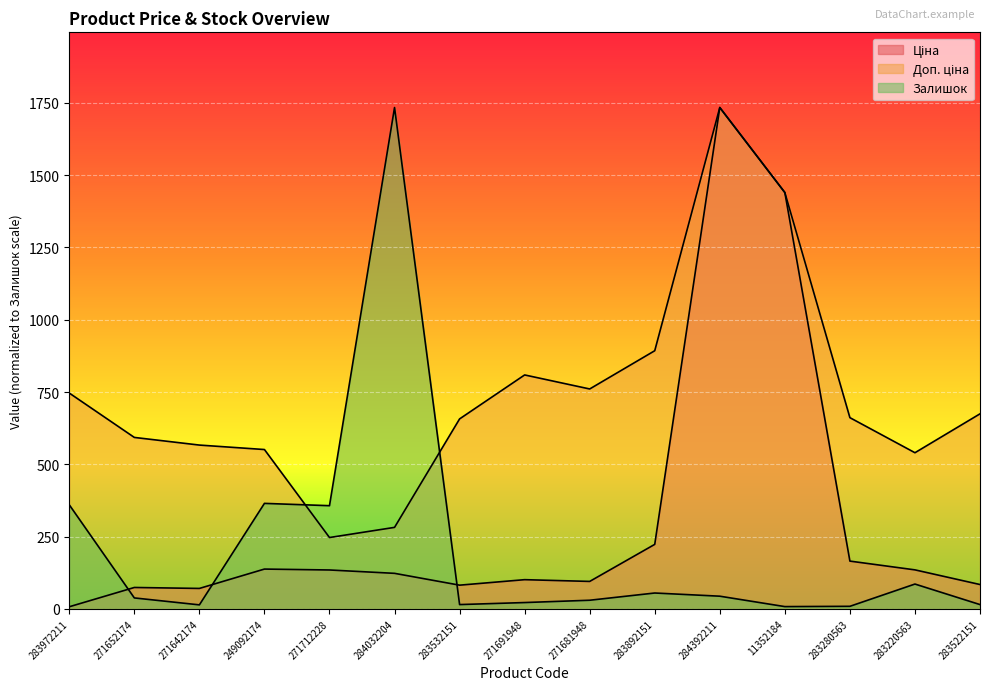

How many intersections are there between Залишок and Ціна?

3